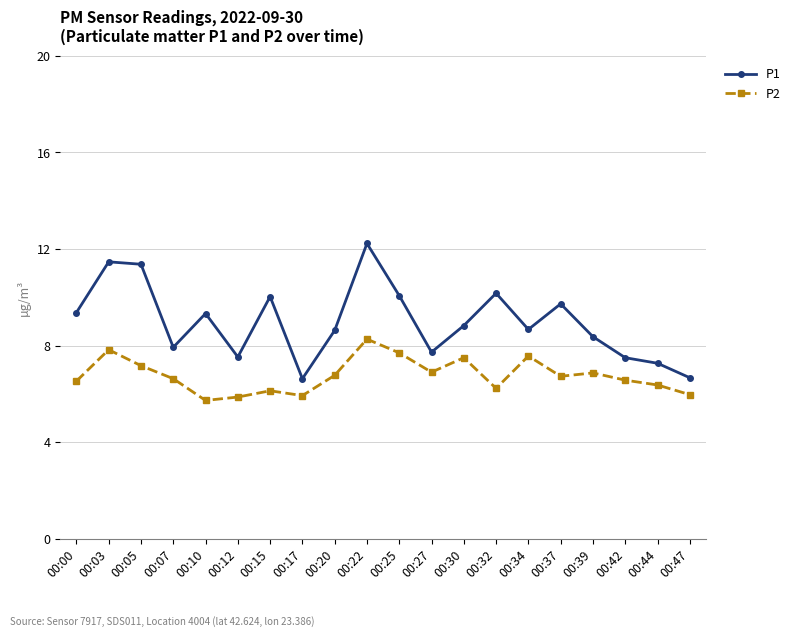

At which category does P2 reach its first local peak?

00:03